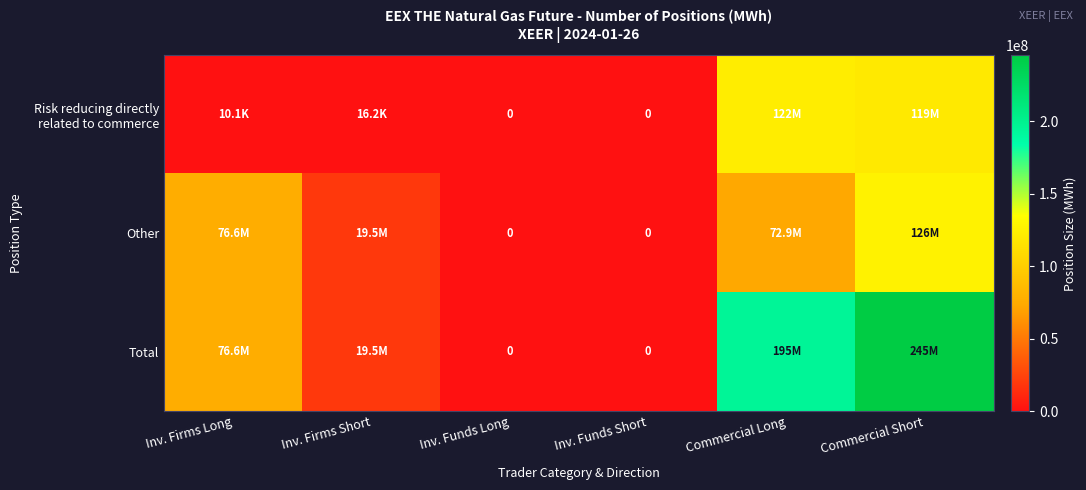

What is the approximate value of Risk reducing directly related to commerce at Inv. Firms Long, to the nearest 100?

10100